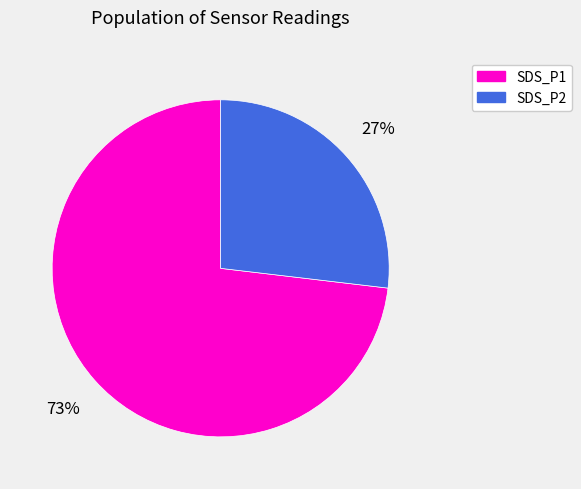

Do SDS_P1 and SDS_P2 together represent more than half of the pie?

Yes